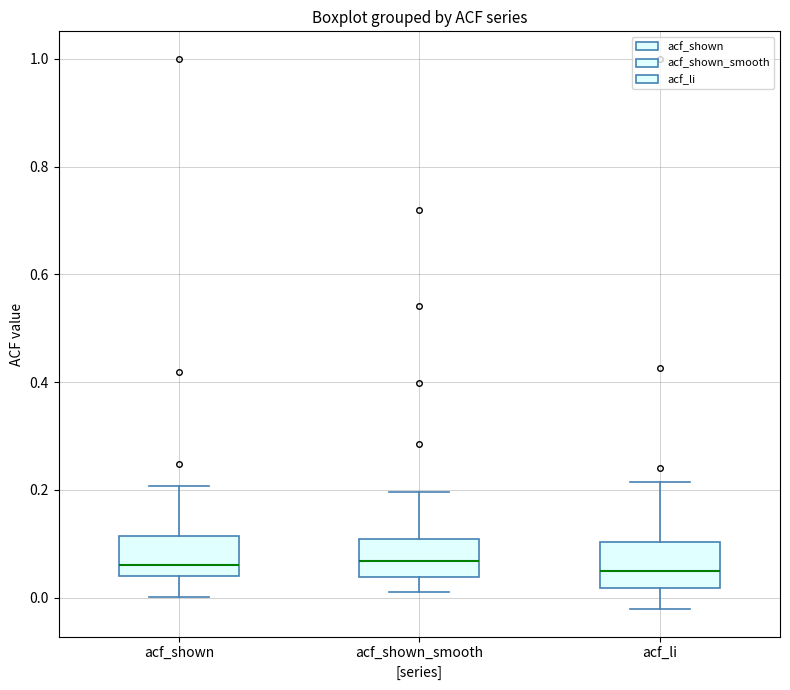

Reading left to right, read every box against the y-axis: the position of its median line, the range the box covers, and the ends of its whiskers. The values are not printed on the chart, so give them approximately, as read against the axis.

acf_shown: median 0.06, box 0.04 to 0.12, whiskers 0.00 to 0.20
acf_shown_smooth: median 0.06, box 0.04 to 0.10, whiskers 0.02 to 0.20
acf_li: median 0.04, box 0.02 to 0.10, whiskers -0.02 to 0.22